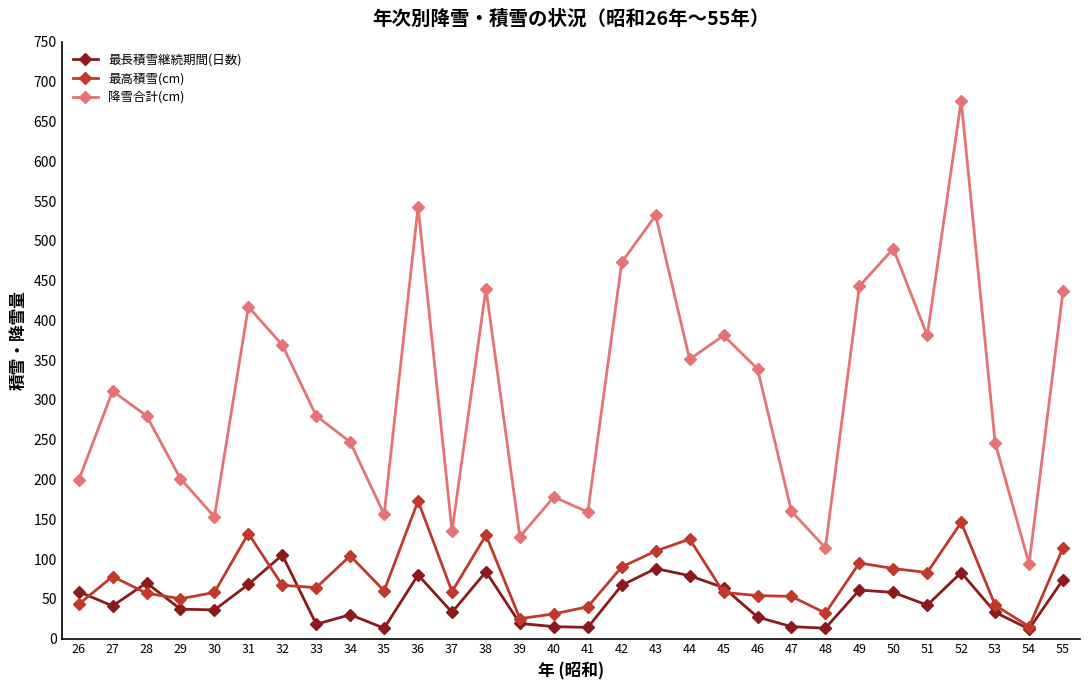

What is the spread (max minus min) of values at 27?

270